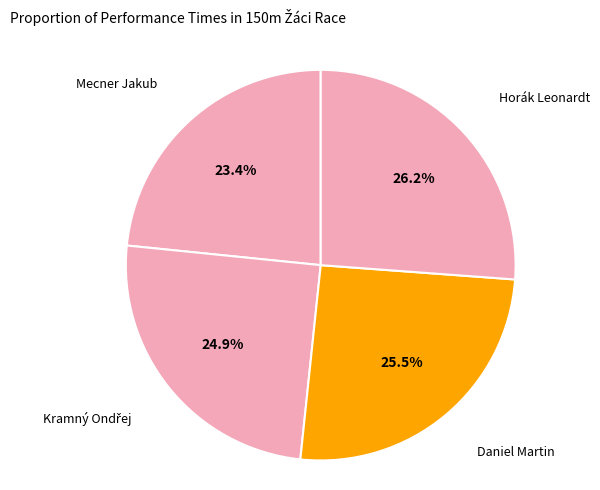

Which category has the smallest portion of the pie?

Mecner Jakub